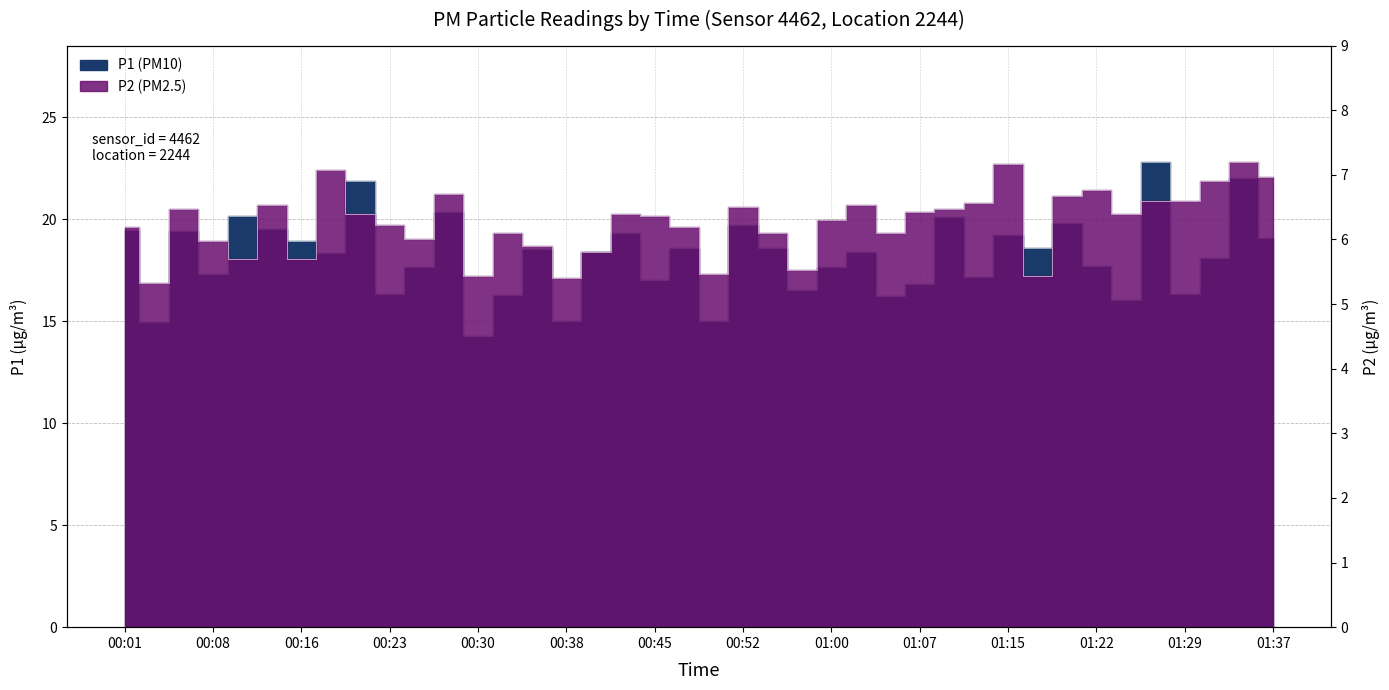

True or false: P1 and P2 cross at least once.

False